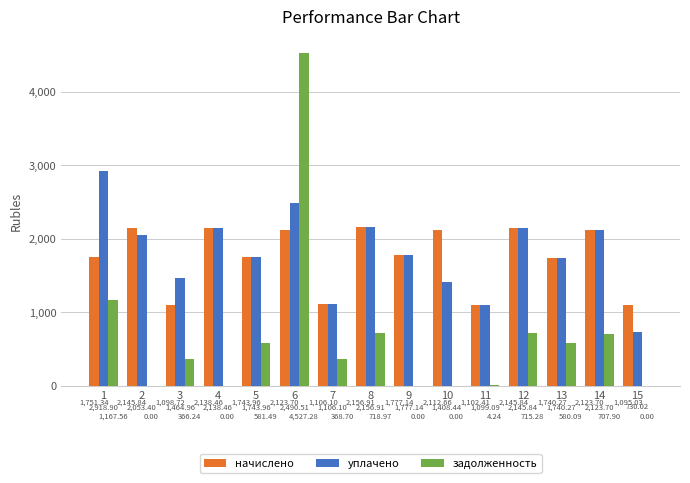

Which series has the largest range (max minus min)?

задолженность